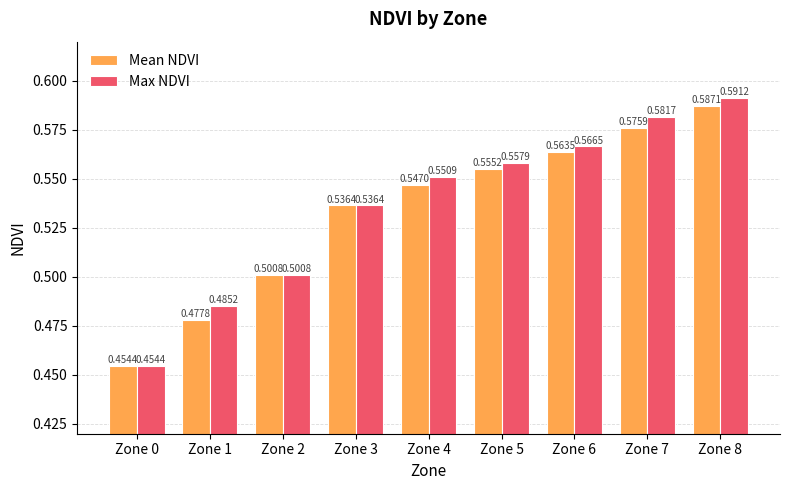

At which category is the sum across all series the highest?

Zone 8